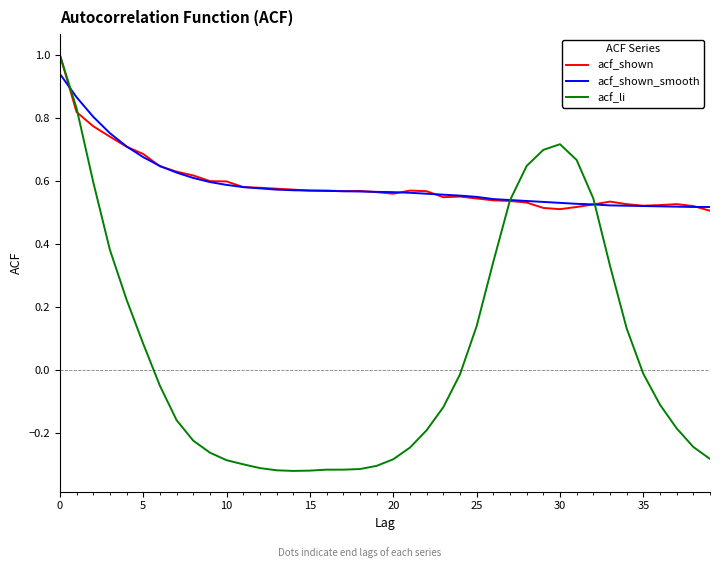

True or false: acf_li has more than 0 interior local peaks.

True